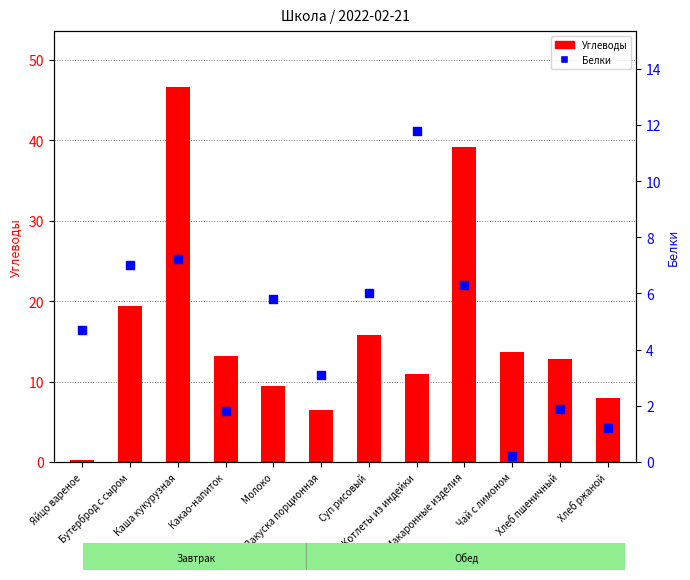

Which series reaches the minimum Y coordinate?

Белки